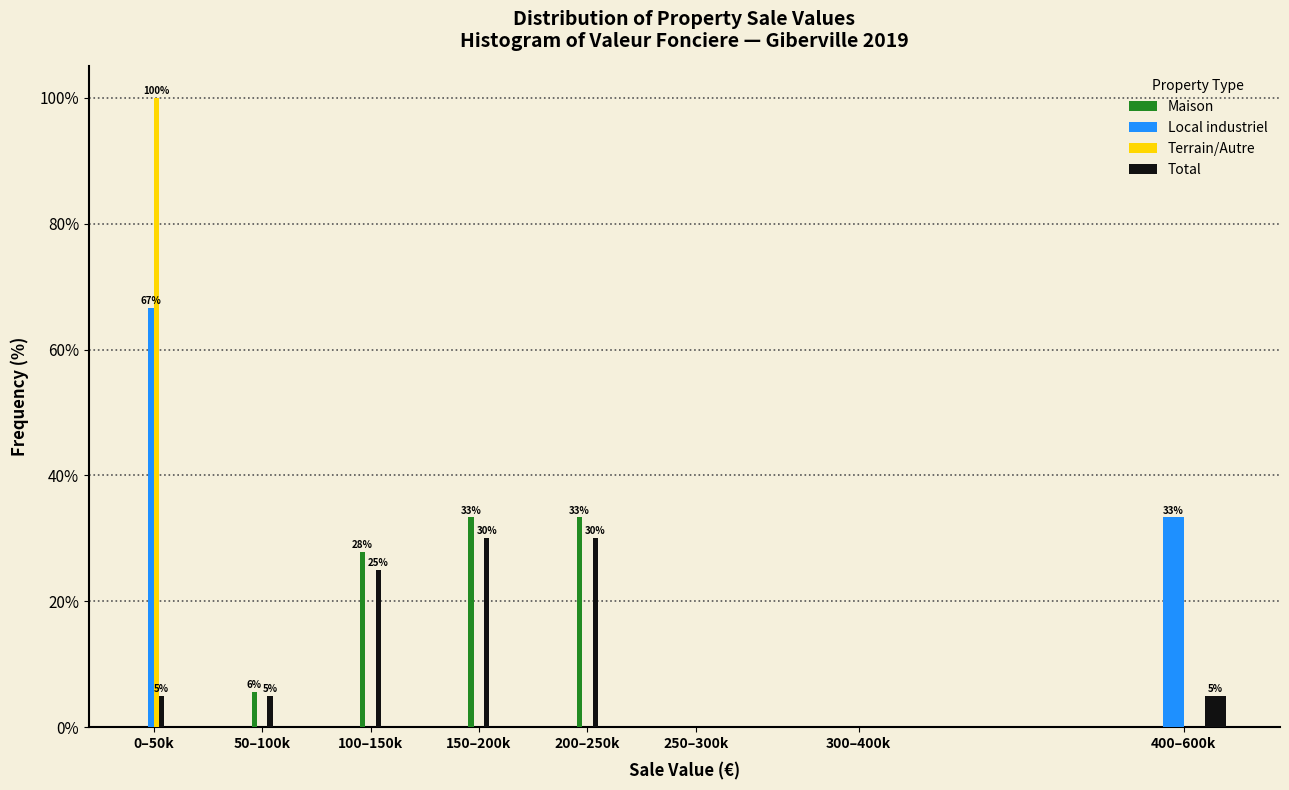

The Terrain/Autre series shows 0.0 at 300–400k. True or false?

True